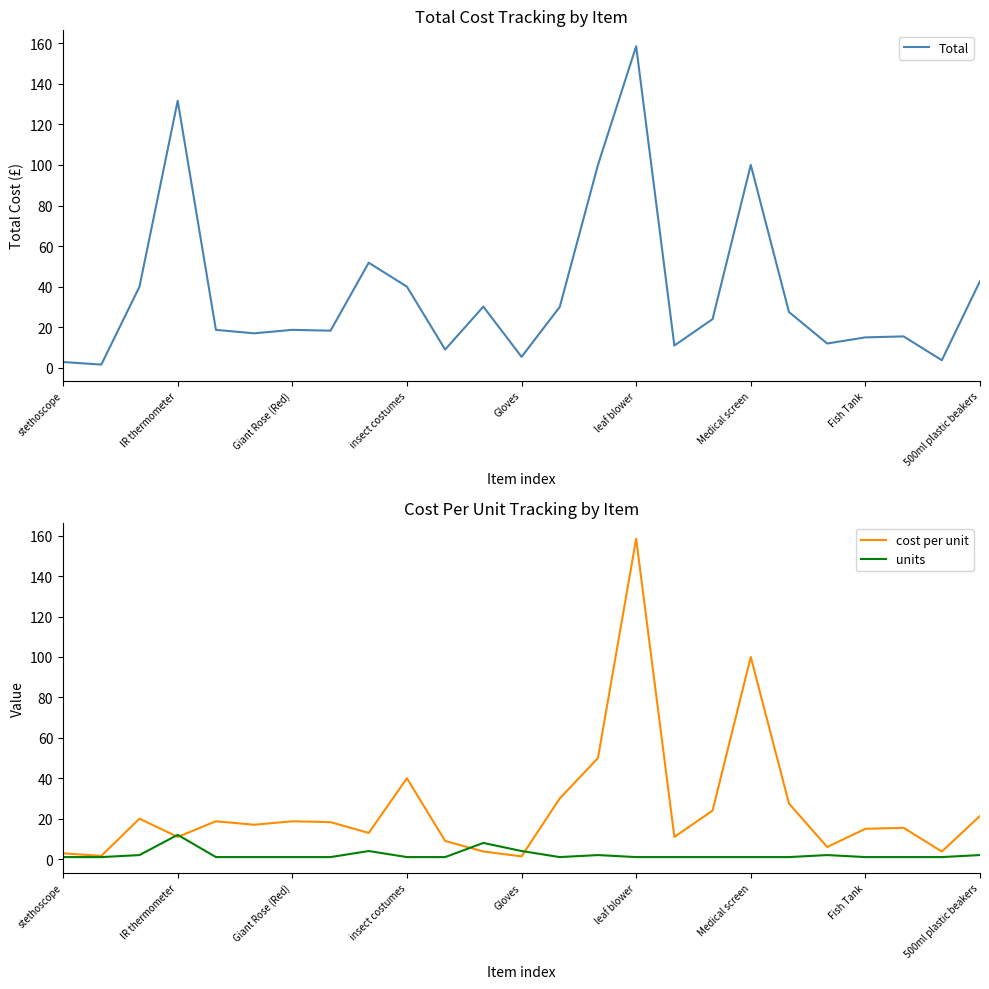

True or false: cost per unit has more than 2 points higher than both neighbors.

True